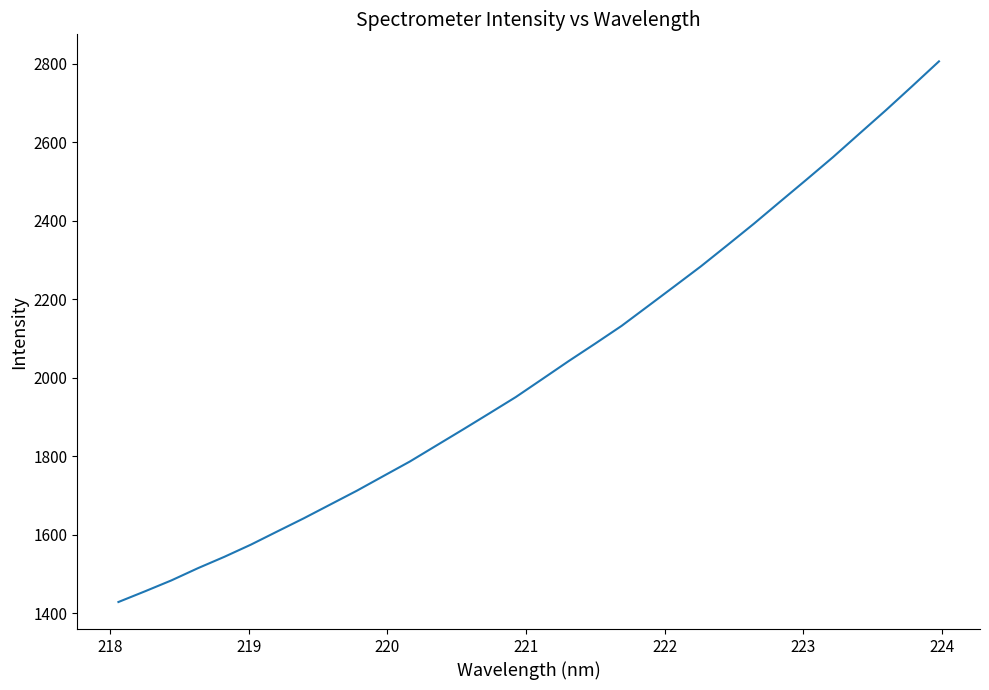

What is the smallest value displayed?

1428.6